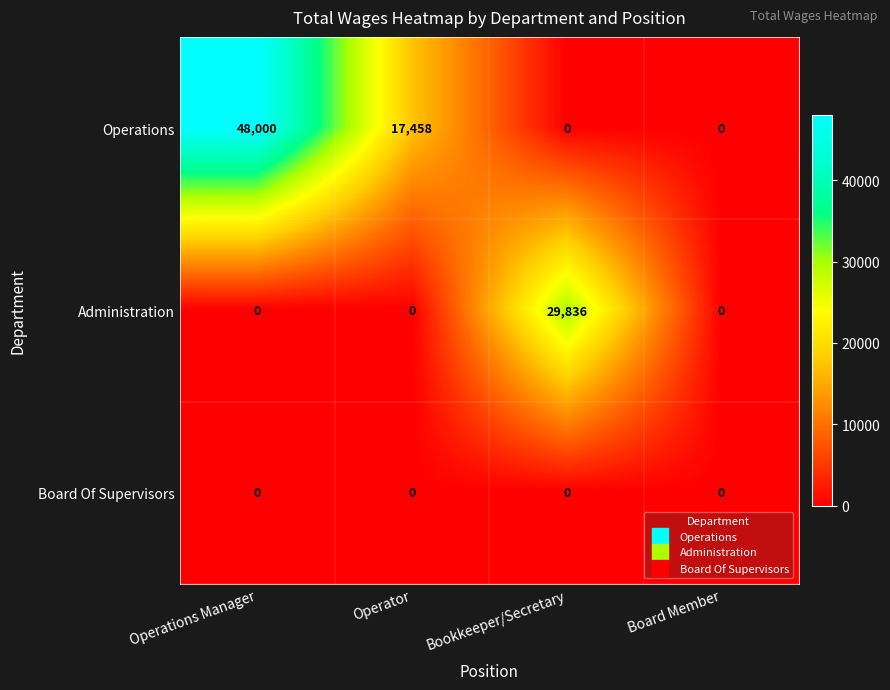

Reading left to right, what are all the values shown in this chart?

Operations: 48000	17458	0	0
Administration: 0	0	29836	0
Board Of Supervisors: 0	0	0	0